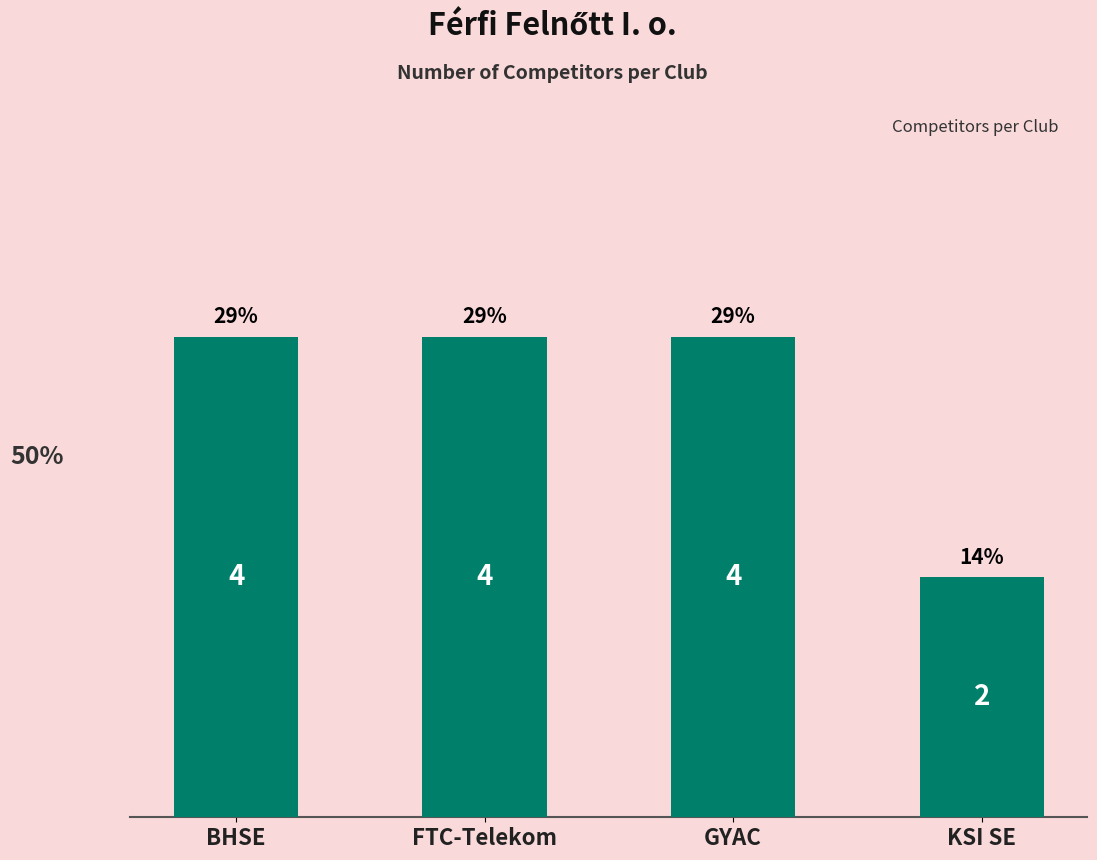

Reading right to left, what are all the values shown in this chart?

2	4	4	4